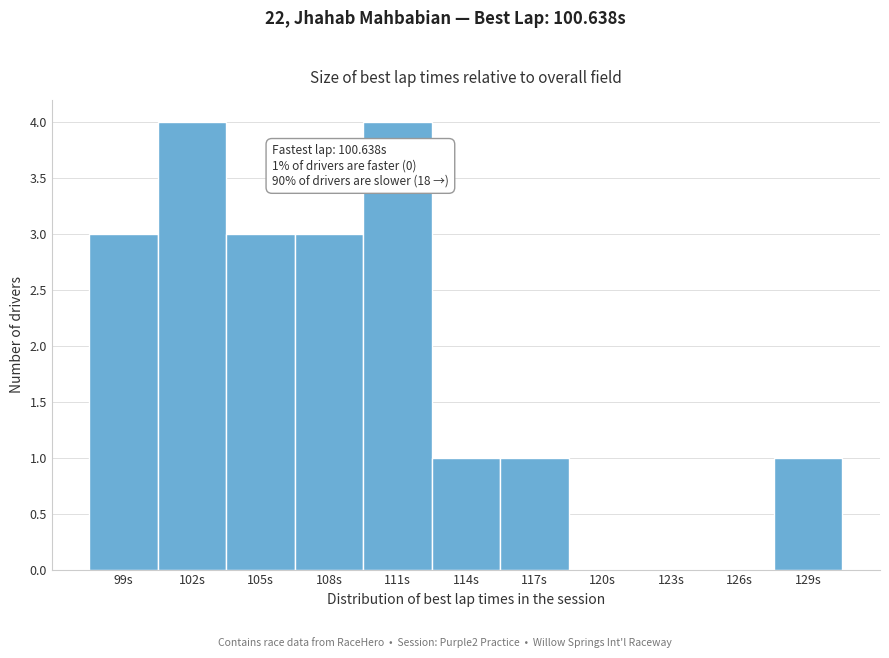

Reading left to right, extract all data points from this chart.

99s=3	102s=4	105s=3	108s=3	111s=4	114s=1	117s=1	120s=0	123s=0	126s=0	129s=1